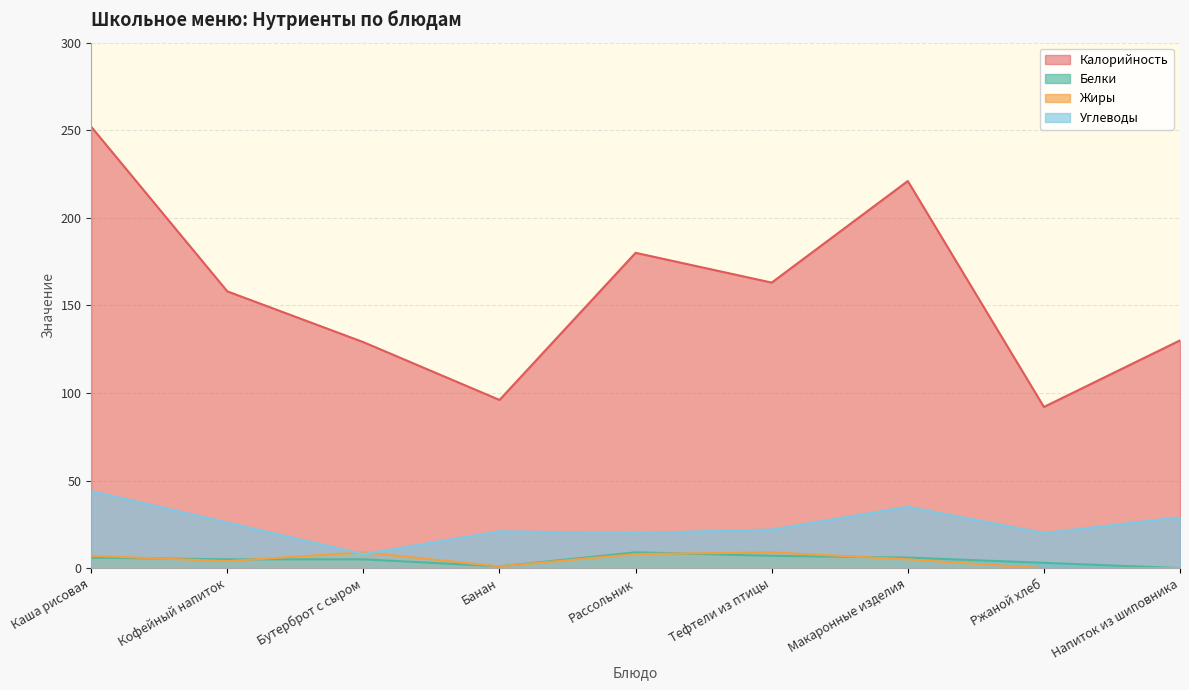

Reading right to left, list all the values displayed in this chart.

Калорийность: Напиток из шиповника=130	Ржаной хлеб=92	Макаронные изделия=221	Тефтели из птицы=163	Рассольник=180	Банан=96	Бутерброт с сыром=129	Кофейный напиток=158	Каша рисовая=252
Белки: Напиток из шиповника=0	Ржаной хлеб=3	Макаронные изделия=6	Тефтели из птицы=7	Рассольник=9	Банан=1	Бутерброт с сыром=5	Кофейный напиток=5	Каша рисовая=6
Жиры: Напиток из шиповника=0	Ржаной хлеб=0	Макаронные изделия=5	Тефтели из птицы=9	Рассольник=8	Банан=1	Бутерброт с сыром=9	Кофейный напиток=4	Каша рисовая=7
Углеводы: Напиток из шиповника=29	Ржаной хлеб=20	Макаронные изделия=35	Тефтели из птицы=22	Рассольник=20	Банан=21	Бутерброт с сыром=8	Кофейный напиток=26	Каша рисовая=44